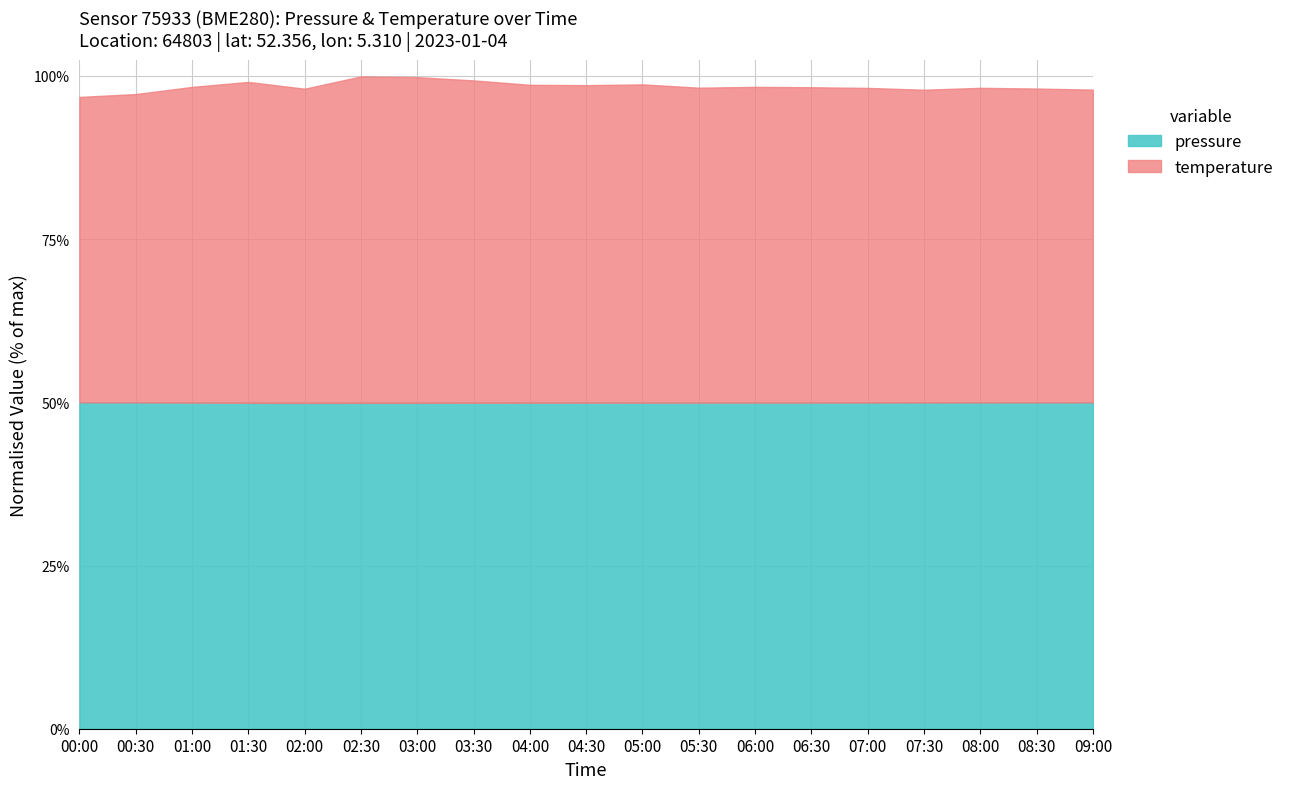

True or false: pressure has a value of 1.0 at 08:00.

True